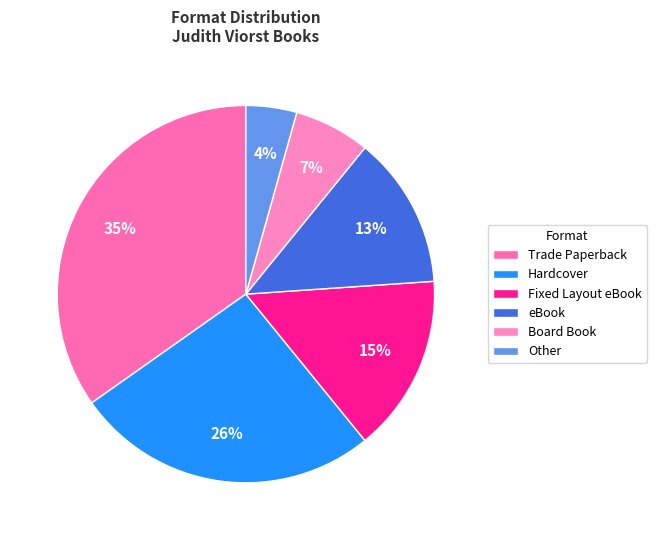

Is it true that eBook is 1% of the pie?

False